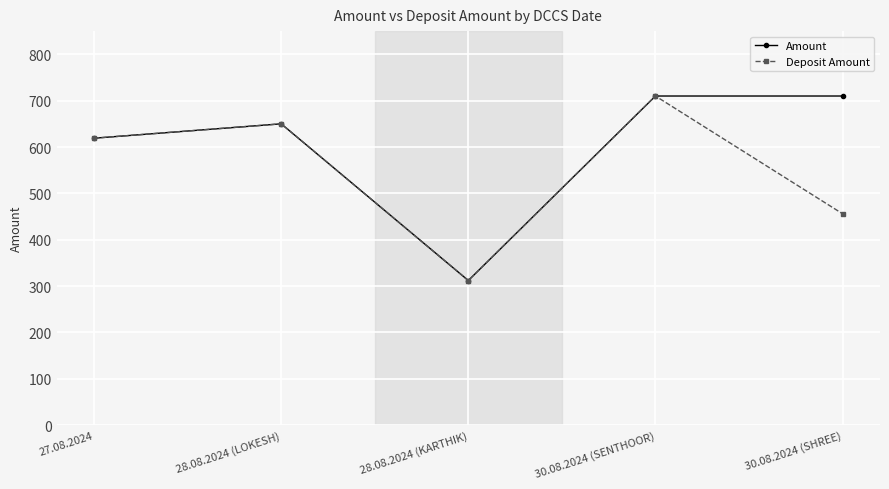

What is the sum of the Deposit Amount values at 30.08.2024 (SHREE) and 28.08.2024 (KARTHIK)?

768